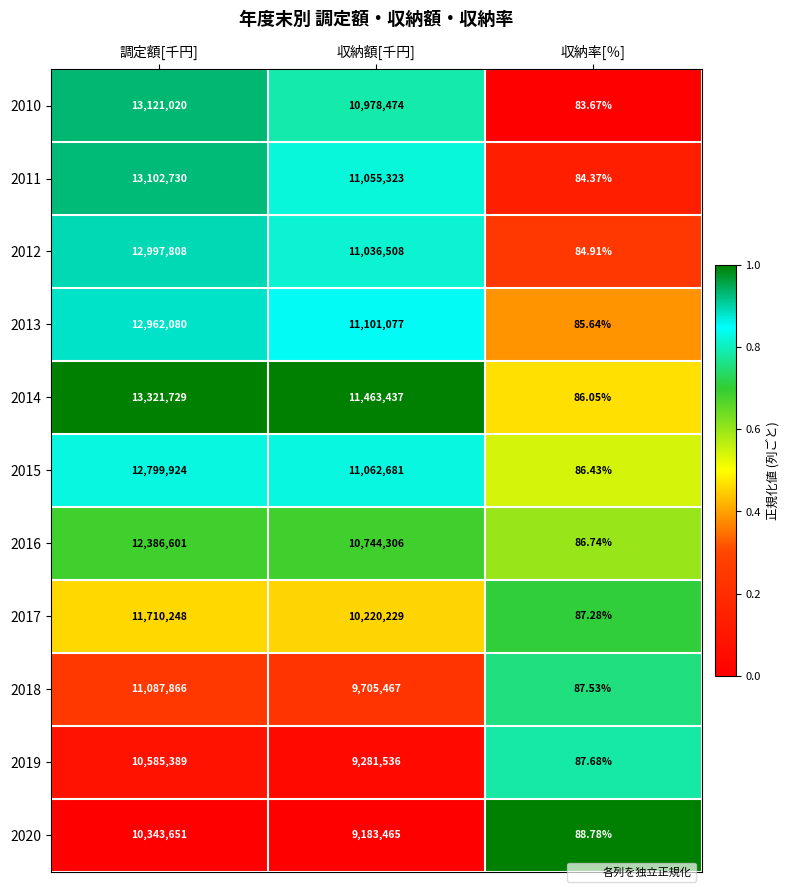

What is the spread (max minus min) of values at 調定額[千円]?

2978078.0